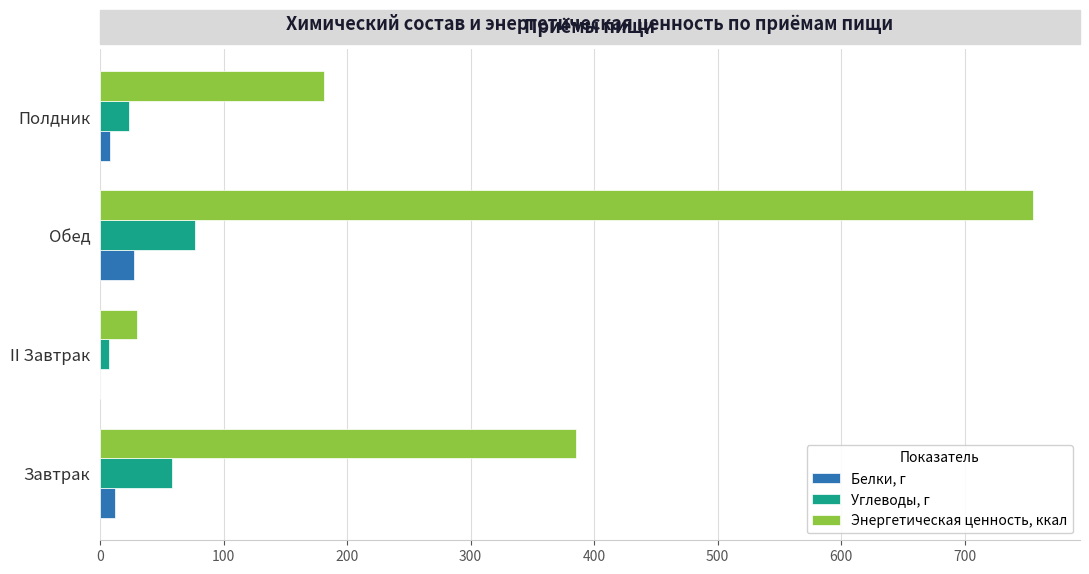

At which label is Углеводы, г closest to 42?

Завтрак